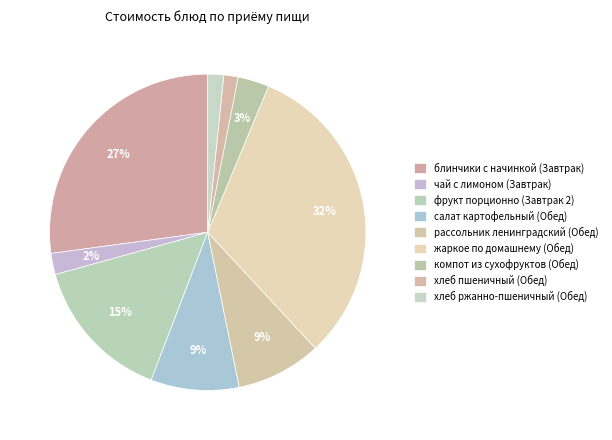

The блинчики с начинкой (Завтрак) slice represents 27% of the pie. True or false?

True